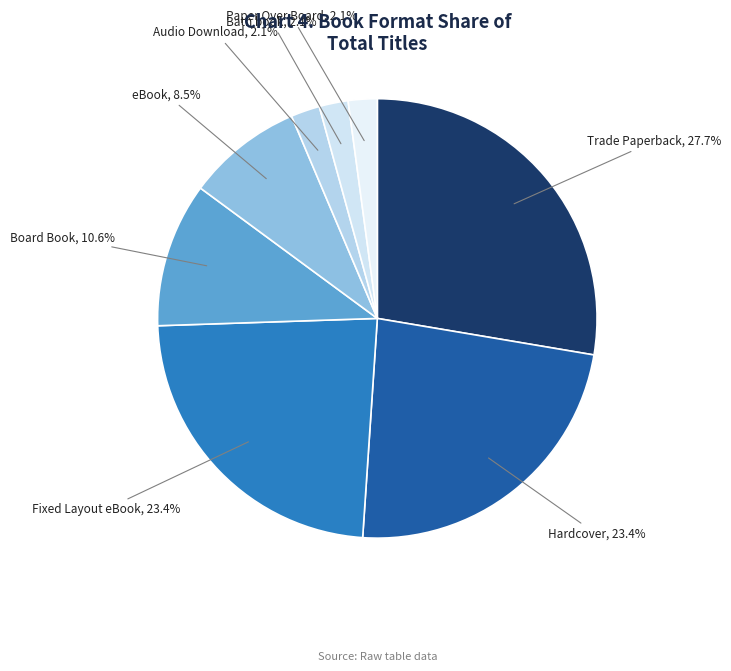

How many slices are in this pie chart?

8